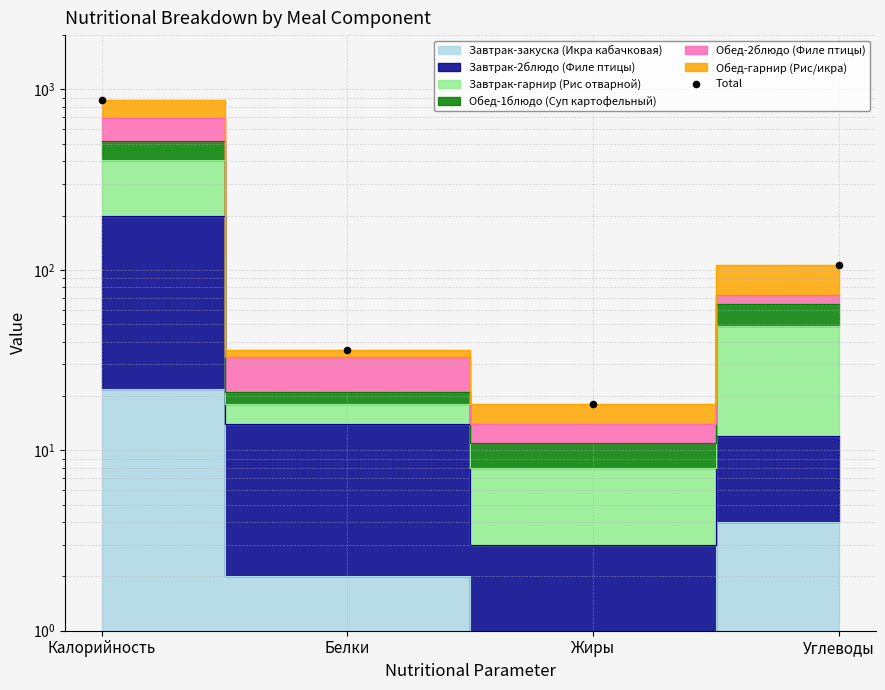

What is the change in value from Калорийность to Белки?

-842